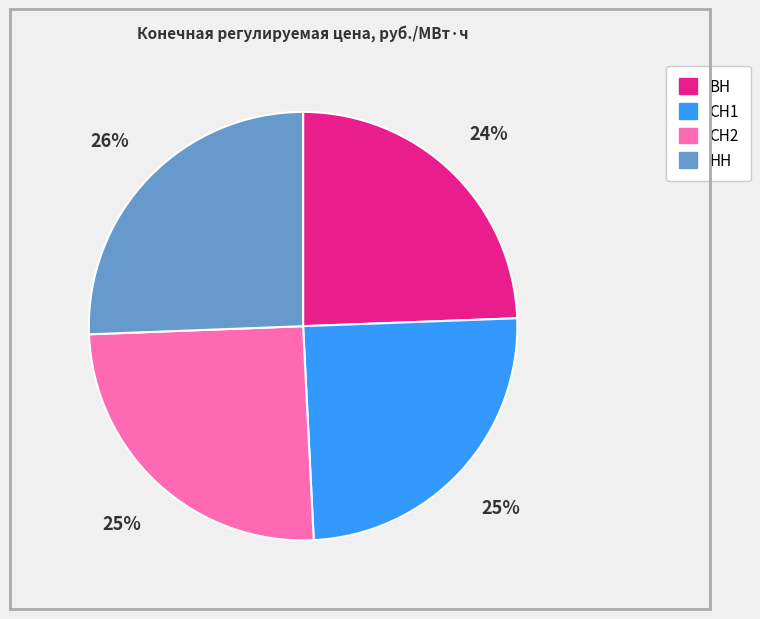

Is it true that ВН is 15% of the pie?

False